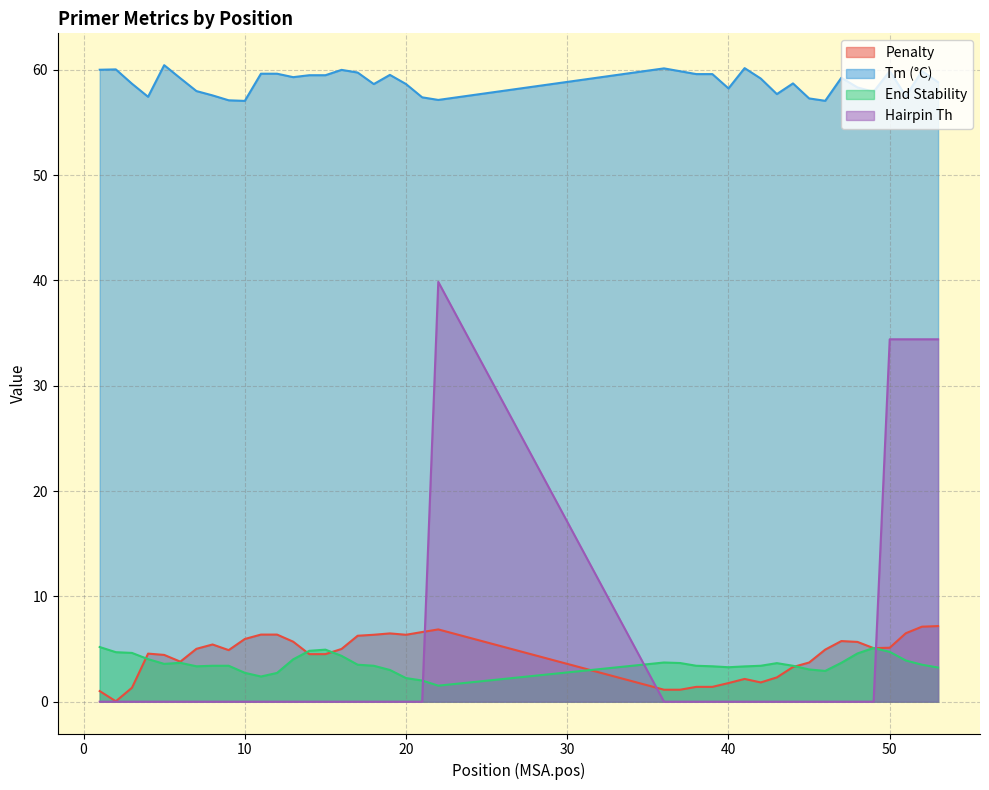

Reading left to right, list all the values displayed in this chart.

pen: 1=1.0	2=0.0	3=1.3	4=4.6	5=4.4	6=3.8	7=5.0	8=5.4	9=4.9	10=6.0	11=6.4	12=6.4	13=5.7	14=4.5	15=4.5	16=5.0	17=6.3	18=6.4	19=6.5	20=6.4	21=6.6	22=6.9	36=1.1	37=1.1	38=1.4	39=1.4	40=1.8	41=2.2	42=1.8	43=2.3	44=3.3	45=3.7	46=4.9	47=5.8	48=5.7	49=5.1	50=5.1	51=6.5	52=7.1	53=7.2
PRIMER_RIGHT_0_TM: 1=60.0	2=60.0	3=58.7	4=57.4	5=60.4	6=59.2	7=58.0	8=57.6	9=57.1	10=57.0	11=59.6	12=59.6	13=59.3	14=59.5	15=59.5	16=60.0	17=59.7	18=58.6	19=59.5	20=58.6	21=57.4	22=57.1	36=60.1	37=59.9	38=59.6	39=59.6	40=58.2	41=60.2	42=59.2	43=57.7	44=58.7	45=57.3	46=57.1	47=59.2	48=58.3	49=57.9	50=59.9	51=57.5	52=59.9	53=58.8
PRIMER_RIGHT_0_END_STABILITY: 1=5.2	2=4.7	3=4.6	4=4.0	5=3.6	6=3.7	7=3.4	8=3.4	9=3.4	10=2.7	11=2.4	12=2.7	13=4.0	14=4.8	15=4.9	16=4.3	17=3.5	18=3.4	19=3.0	20=2.2	21=2.0	22=1.5	36=3.7	37=3.7	38=3.4	39=3.4	40=3.3	41=3.4	42=3.4	43=3.7	44=3.4	45=3.1	46=2.9	47=3.7	48=4.6	49=5.1	50=4.7	51=3.9	52=3.5	53=3.2
PRIMER_RIGHT_0_HAIRPIN_TH: 1=0.0	2=0.0	3=0.0	4=0.0	5=0.0	6=0.0	7=0.0	8=0.0	9=0.0	10=0.0	11=0.0	12=0.0	13=0.0	14=0.0	15=0.0	16=0.0	17=0.0	18=0.0	19=0.0	20=0.0	21=0.0	22=39.9	36=0.0	37=0.0	38=0.0	39=0.0	40=0.0	41=0.0	42=0.0	43=0.0	44=0.0	45=0.0	46=0.0	47=0.0	48=0.0	49=0.0	50=34.4	51=34.4	52=34.4	53=34.4